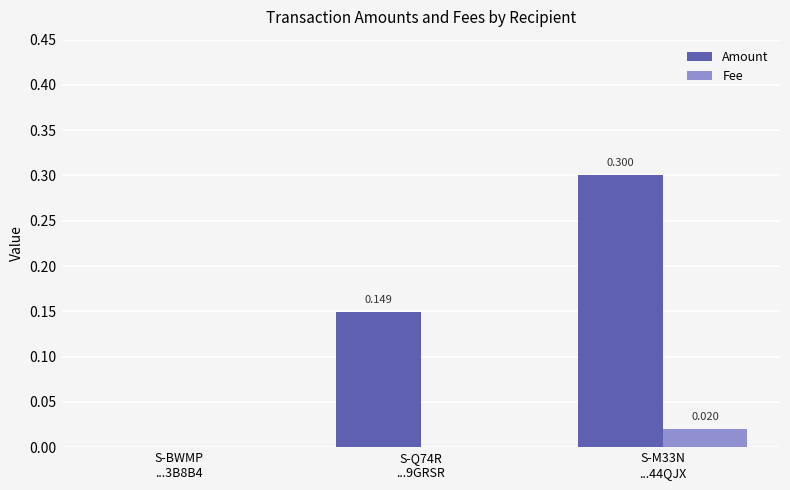

How many values in the Fee series exceed 0?

1